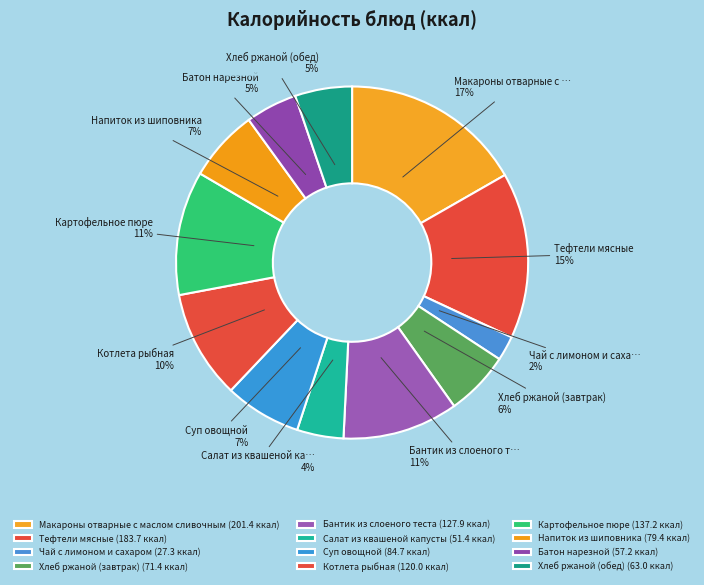

Count the number of slices in the pie.

12